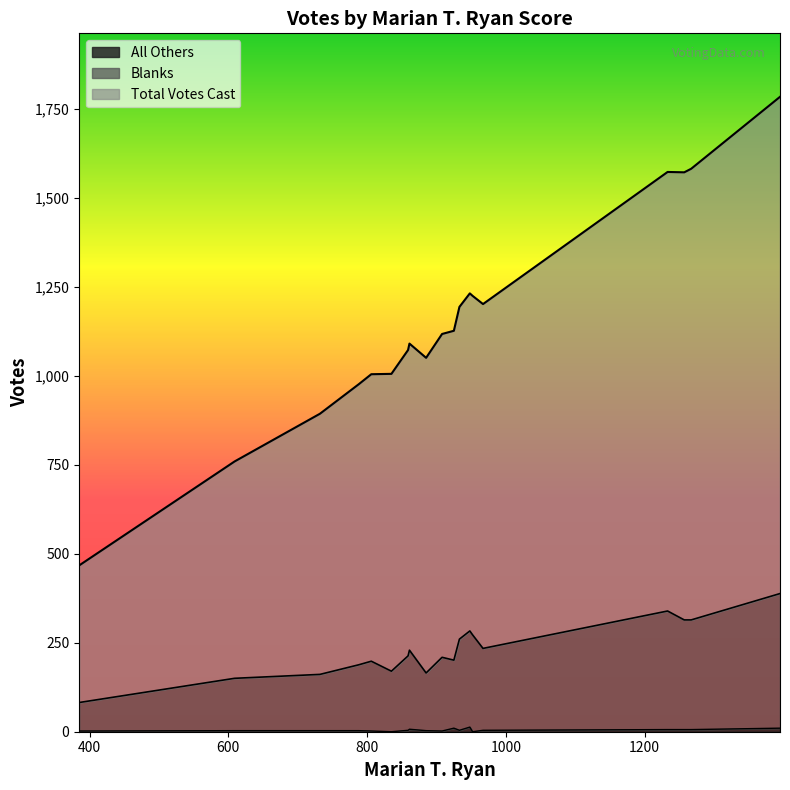

Is the value of Blanks at 788 greater than the value of All Others at 835?

Yes